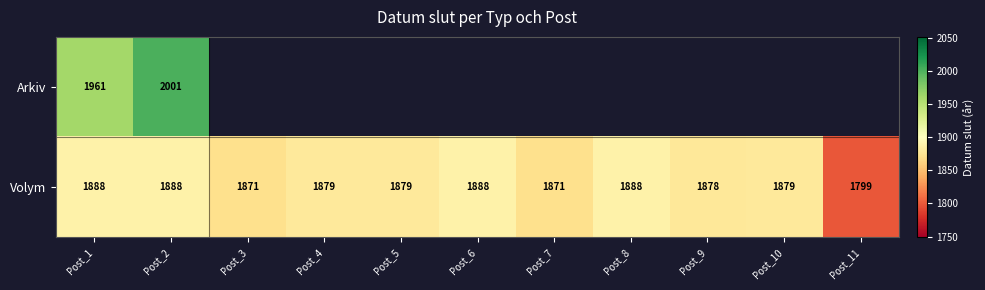

Between Post_8 and Post_2, which is larger?

Post_2